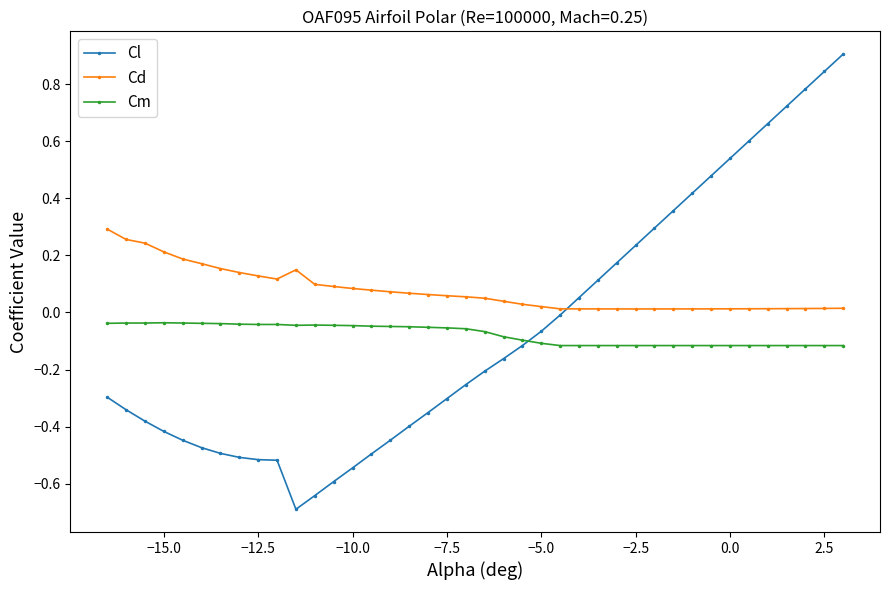

Which series has the widest spread of values?

Cl